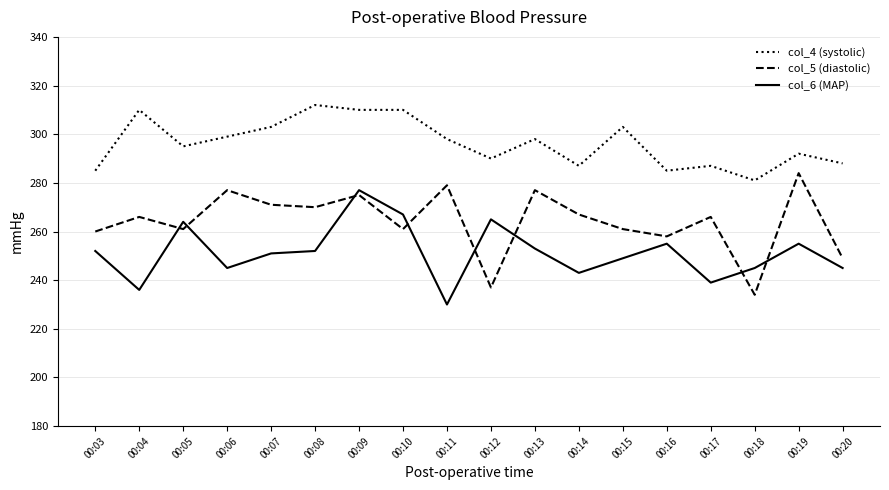

Is the value of col_5 (diastolic) at 00:15 greater than the value of col_4 (systolic) at 00:16?

No